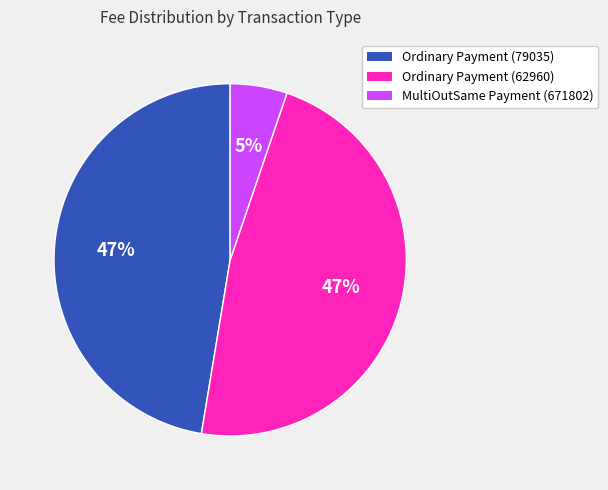

Is it true that MultiOutSame Payment (671802) is 17% of the pie?

False